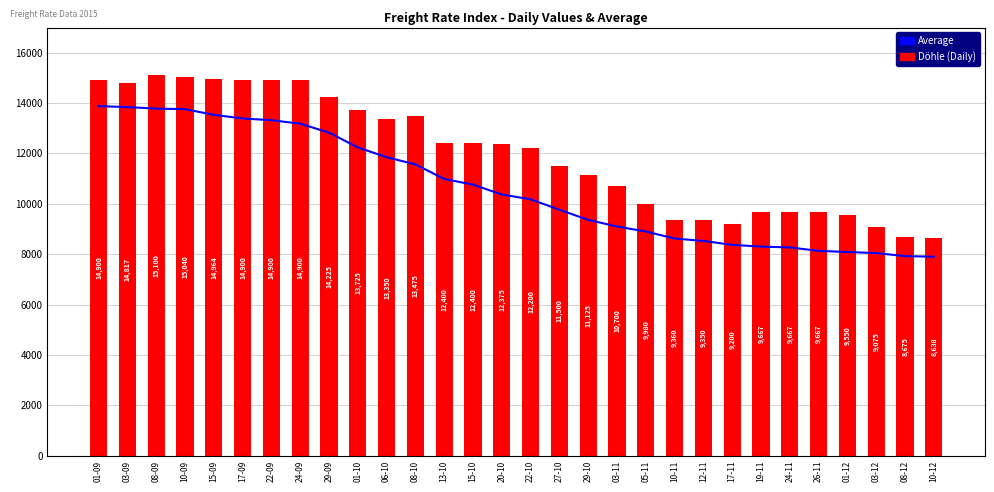

Reading left to right, list all the values displayed in this chart.

Average: 01-09=13879	03-09=13842	08-09=13781	10-09=13759	15-09=13535	17-09=13389	22-09=13321	24-09=13183	29-09=12827	01-10=12240	06-10=11853	08-10=11565	13-10=10988	15-10=10762	20-10=10371	22-10=10180	27-10=9765	29-10=9363	03-11=9100	05-11=8902	10-11=8622	12-11=8527	17-11=8371	19-11=8301	24-11=8269	26-11=8132	01-12=8086	03-12=8045	08-12=7923	10-12=7901
Döhle: 01-09=14900	03-09=14817	08-09=15100	10-09=15040	15-09=14964	17-09=14900	22-09=14900	24-09=14900	29-09=14225	01-10=13725	06-10=13350	08-10=13475	13-10=12400	15-10=12400	20-10=12375	22-10=12200	27-10=11500	29-10=11125	03-11=10700	05-11=9980	10-11=9360	12-11=9350	17-11=9200	19-11=9667	24-11=9667	26-11=9667	01-12=9550	03-12=9075	08-12=8675	10-12=8638